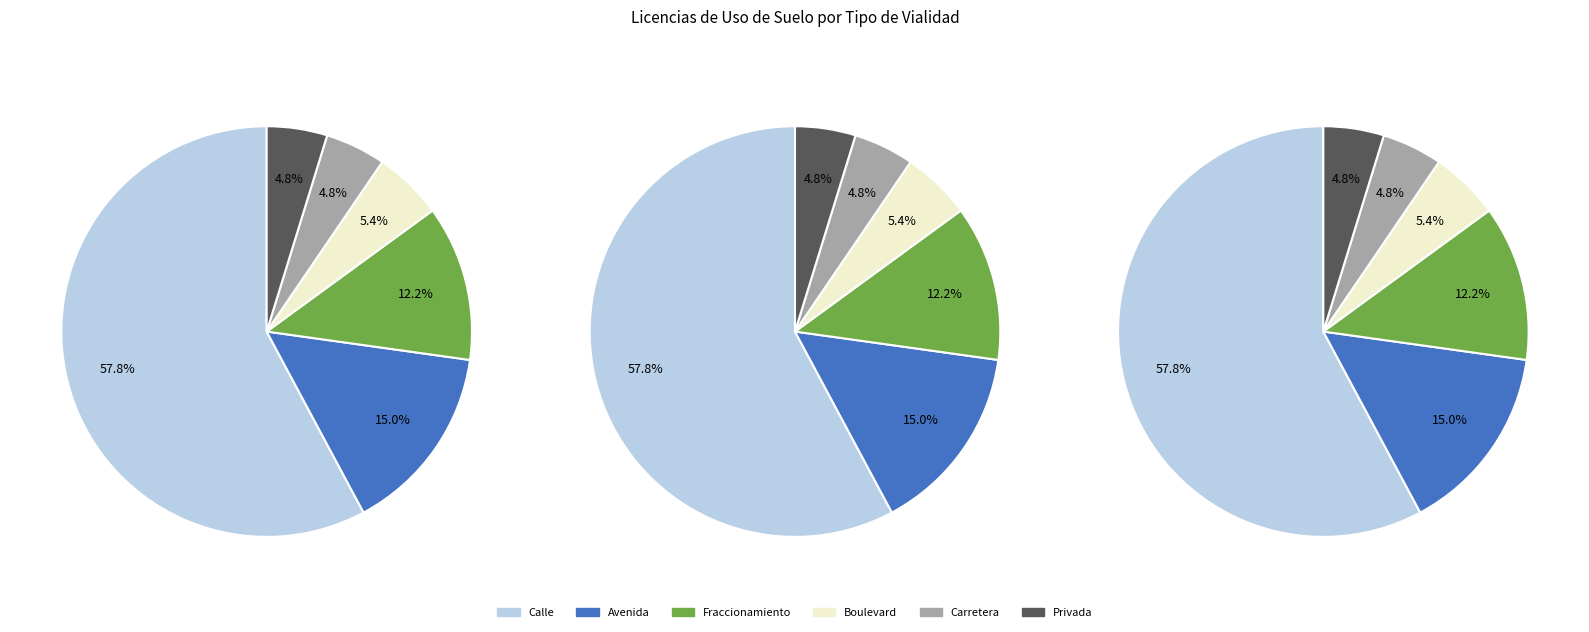

How many segments does this pie chart have?

6